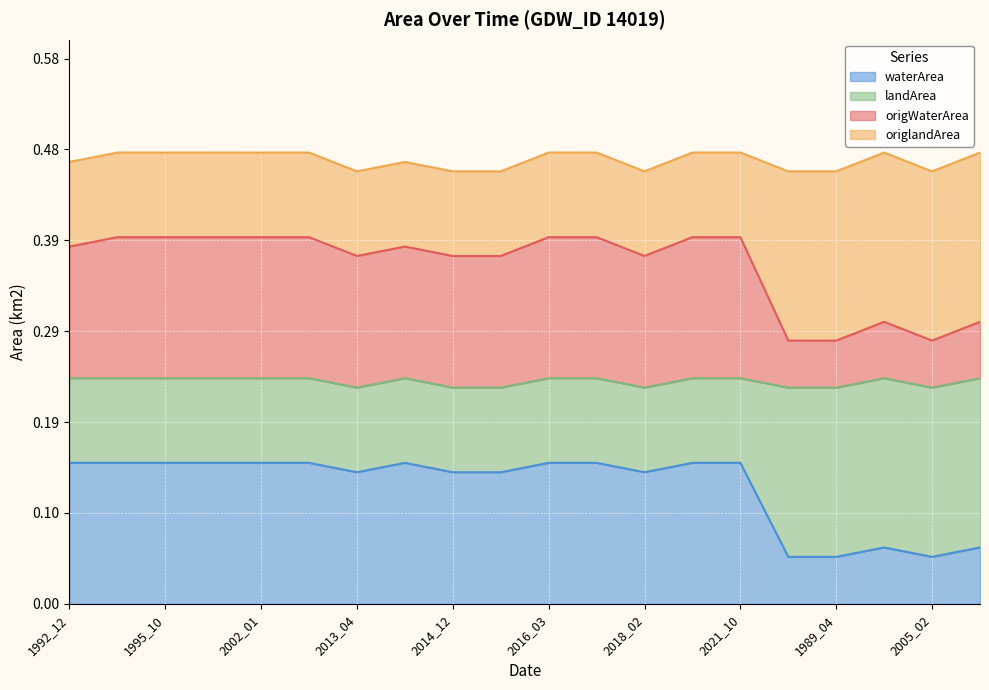

How many interior local valleys does the origWaterArea series have?

3